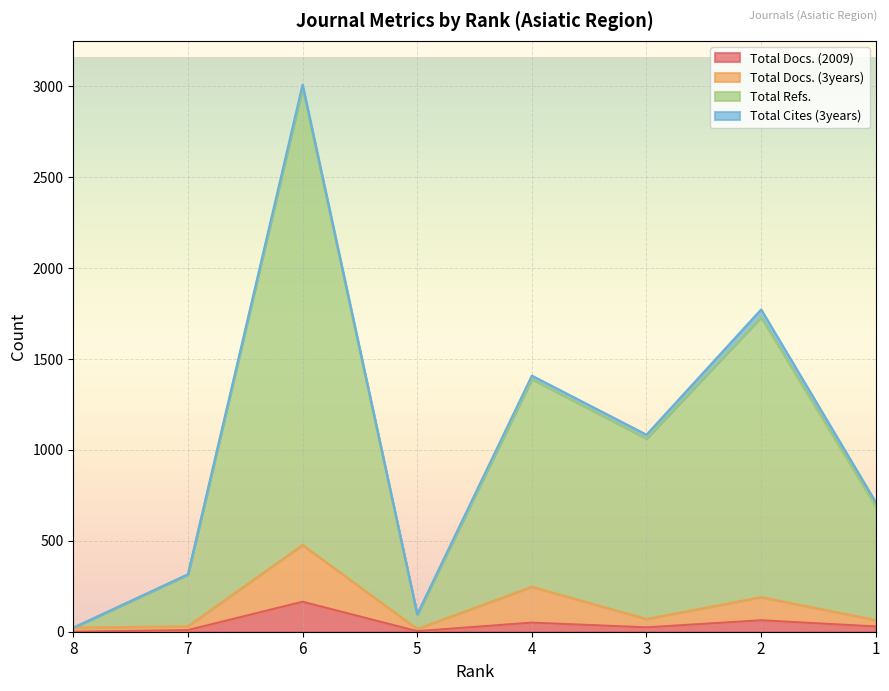

Does the chart display data point markers on the line(s)?

No